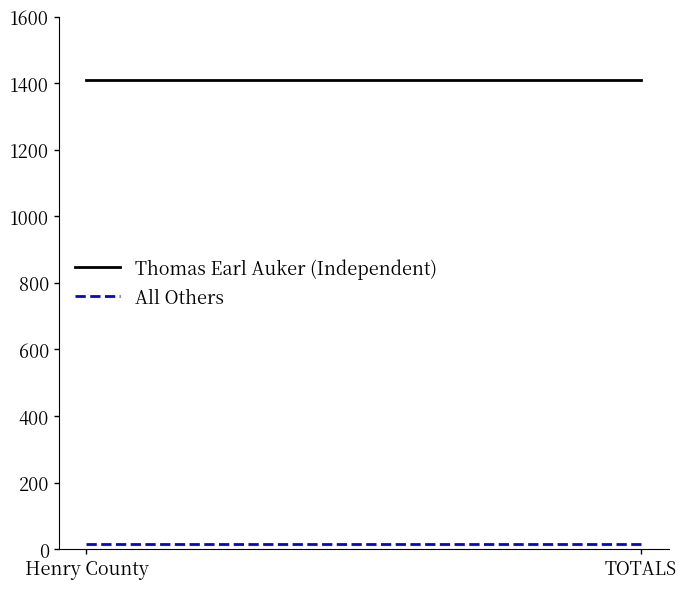

List the labels in order of Thomas Earl Auker (Independent) value, smallest first.

Henry County, TOTALS